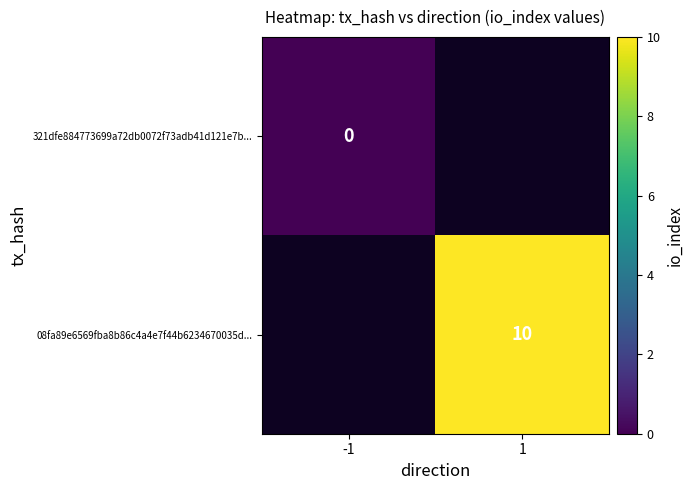

Which category has the lowest value in the 08fa89e6569fba8b86c4a4e7f44b6234670035d... series?

-1